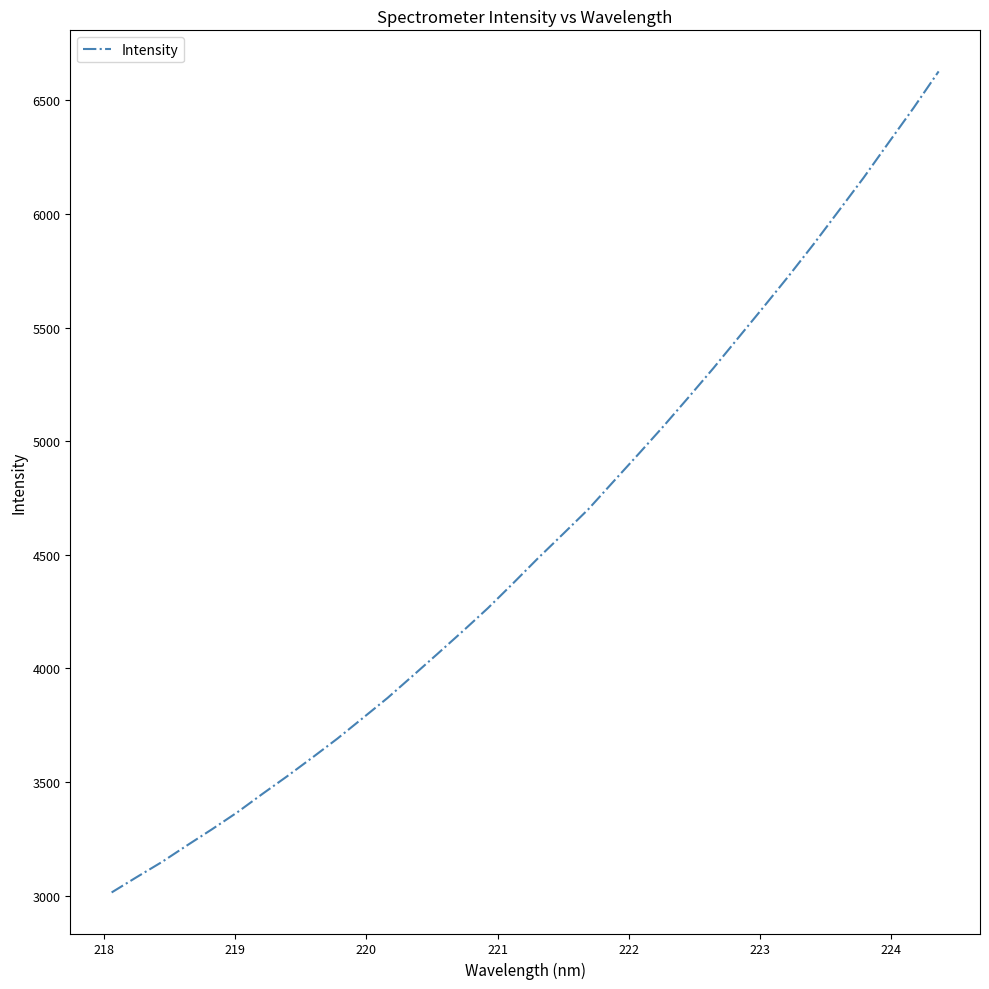

What is the smallest value displayed?

3014.1